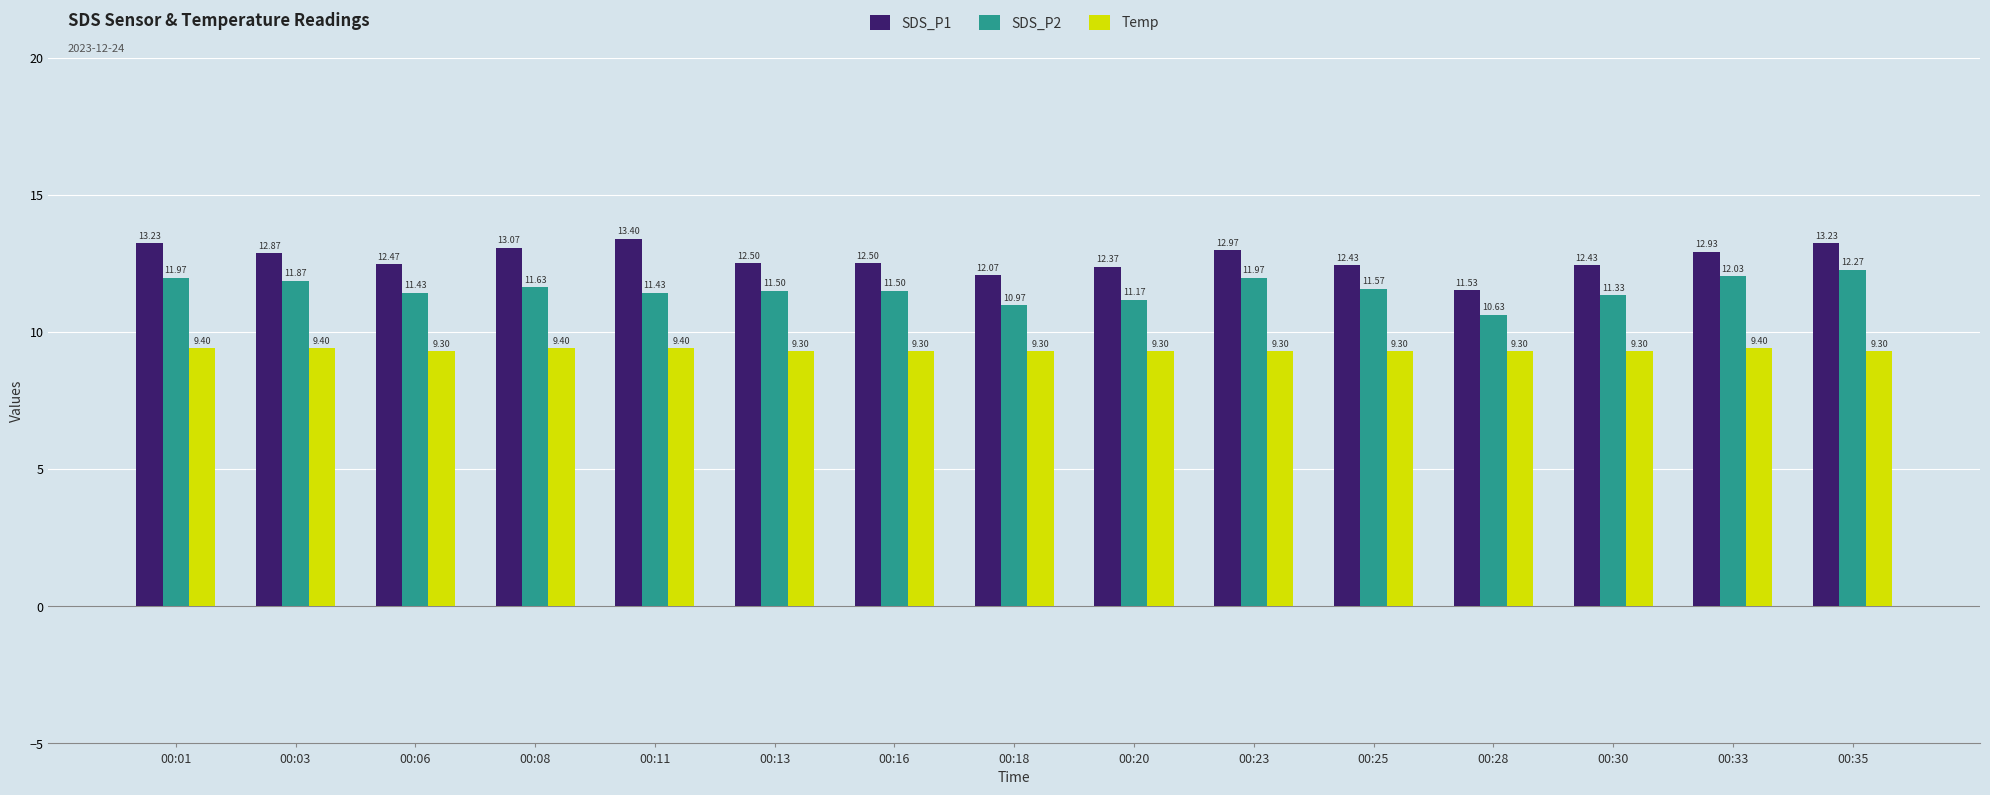

At which label does SDS_P1 first exceed 12?

00:01